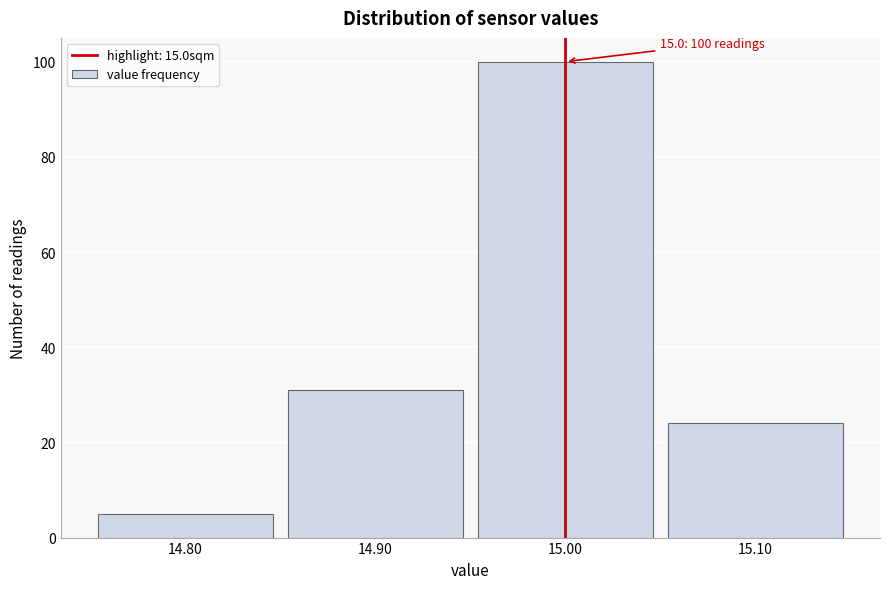

Over which range of the x-axis is the bar tallest?

14.95 to 15.05